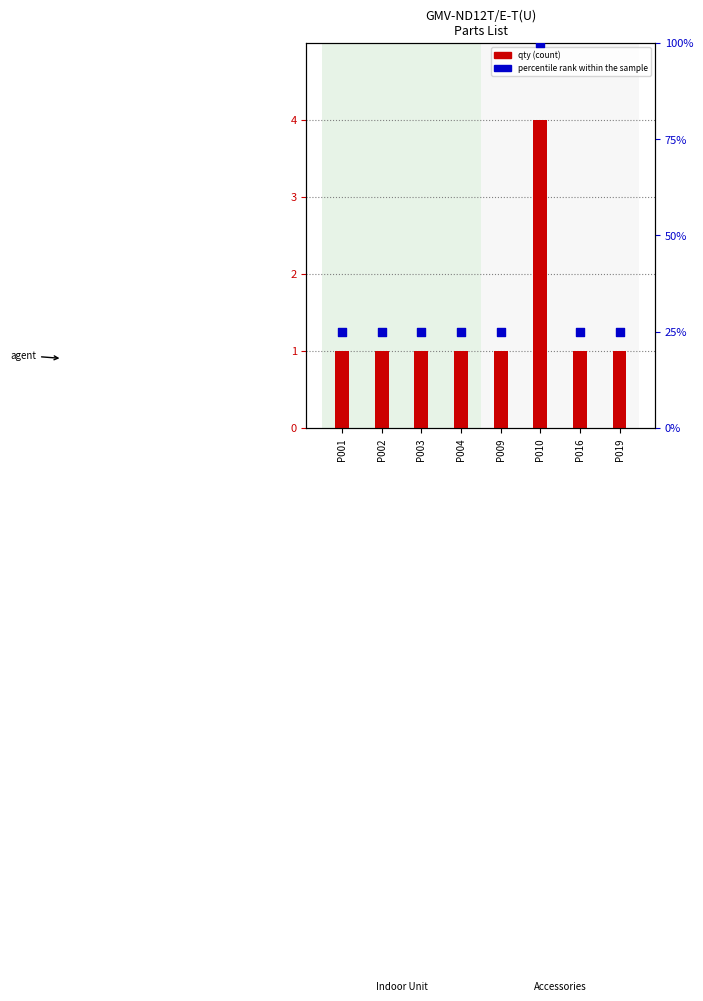

Which series has the largest total across all categories?

percentile rank within the sample